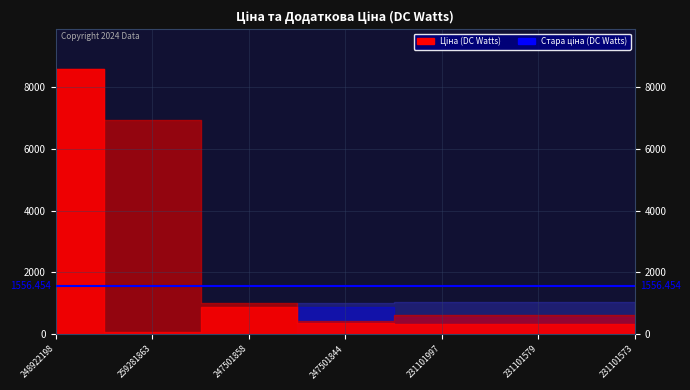

What position from the left is 248922198?

1